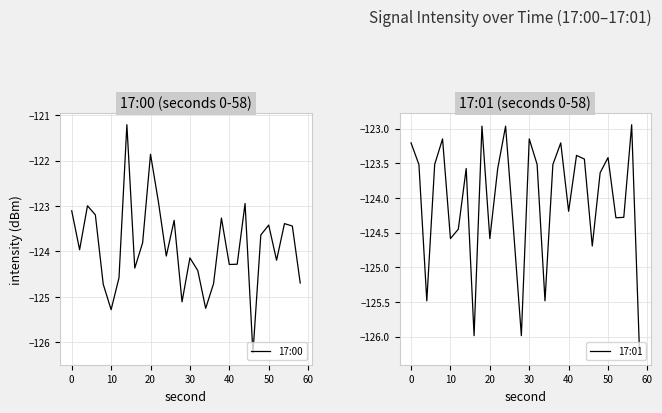

True or false: 17:01 has a value of -205.9 at 50.

False